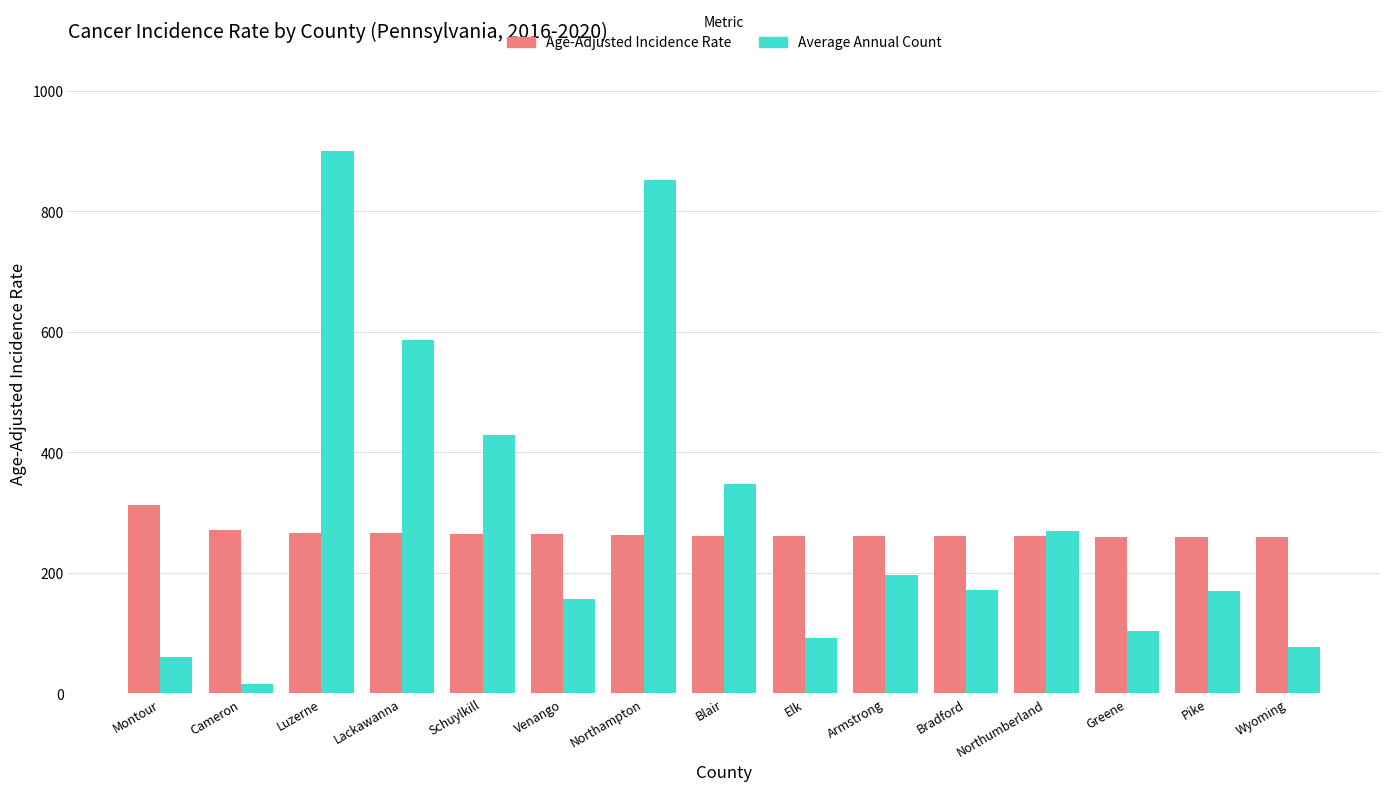

Is it true that Age-Adjusted Incidence Rate equals 261.2 at Bradford?

True